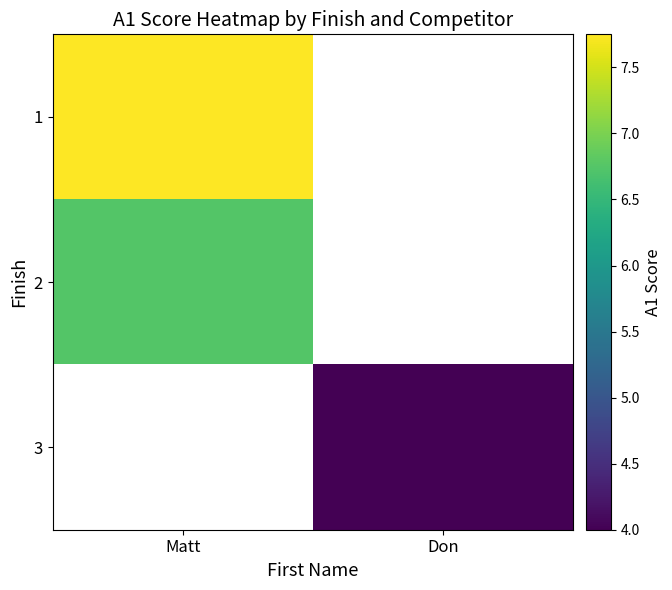

Between Don and Matt, which is larger?

Matt